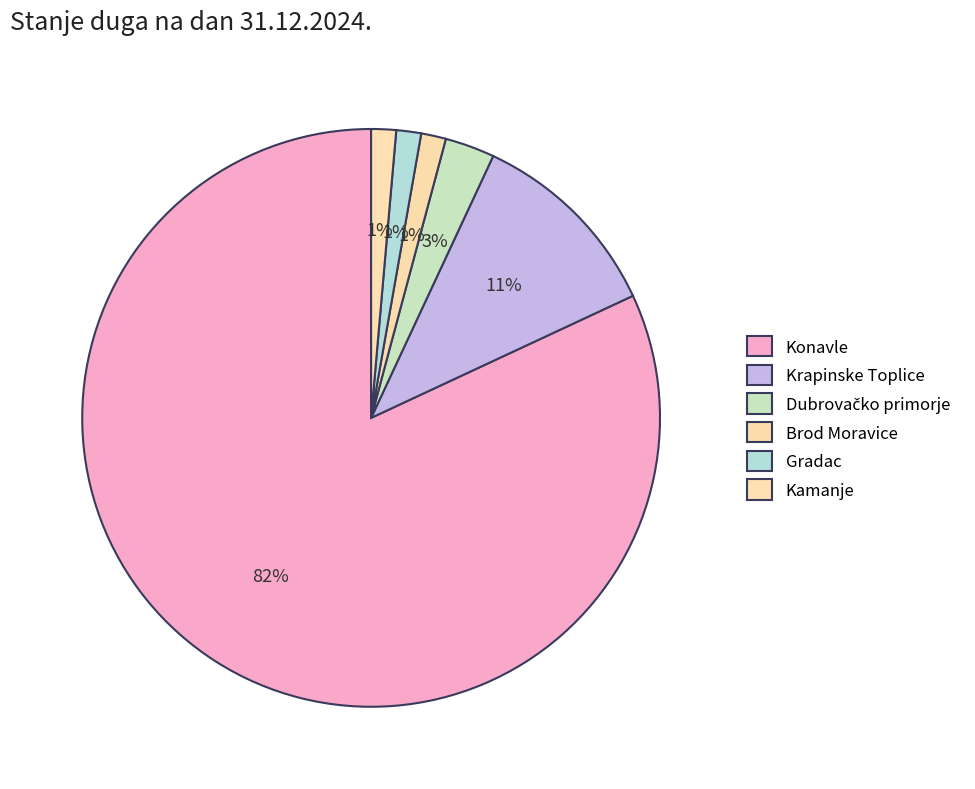

How many slices are in this pie chart?

6